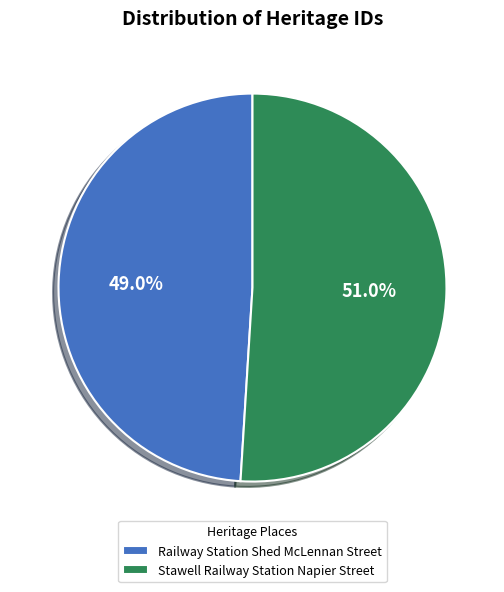

To the nearest percent, what portion does Railway Station Shed McLennan Street represent?

49%